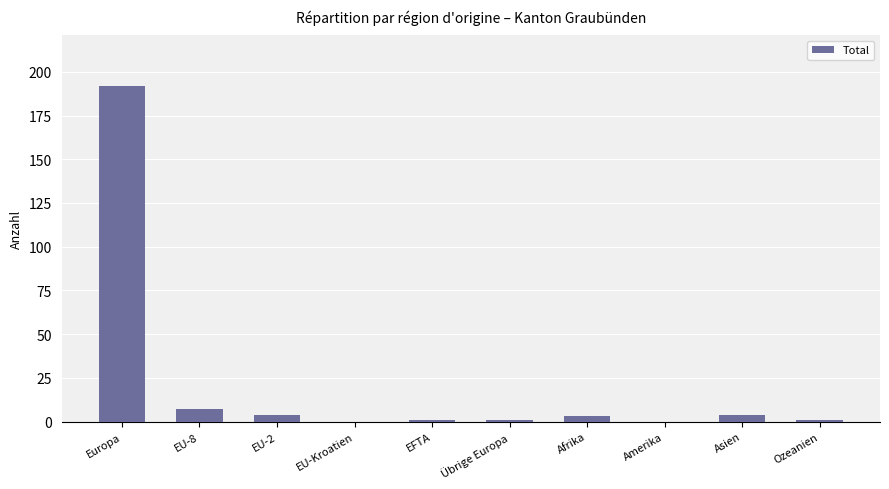

Is it true that the value at Amerika is 82?

False